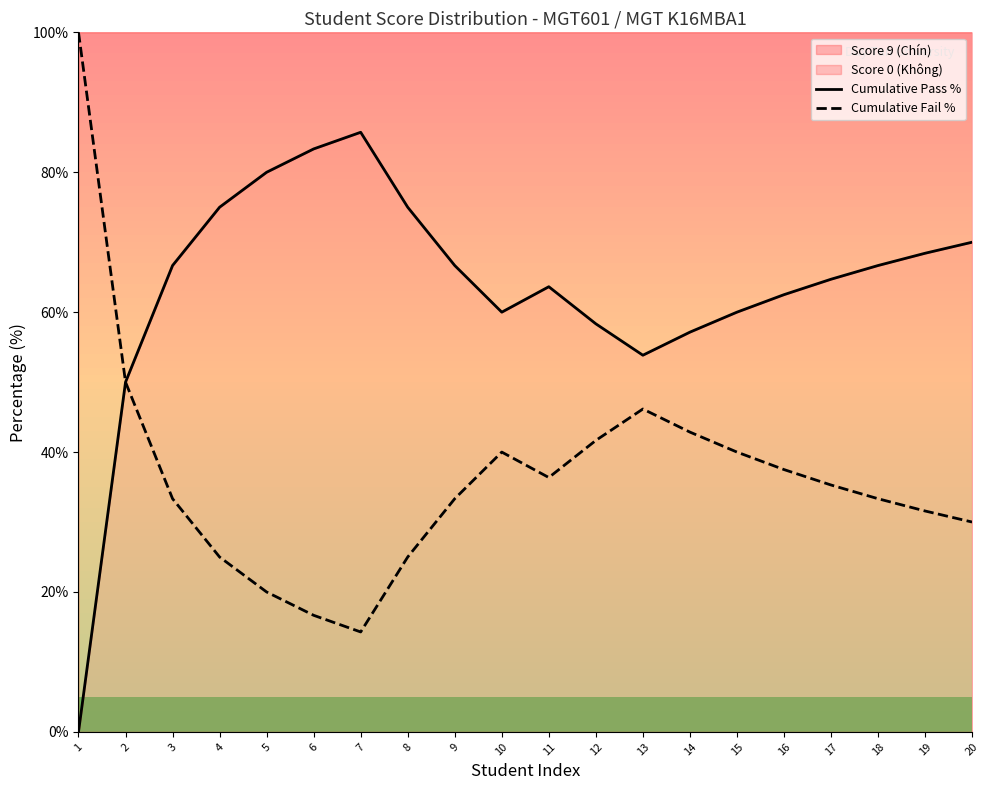

In Cumulative Fail %, how many points are higher than both neighbors (excluding endpoints)?

2